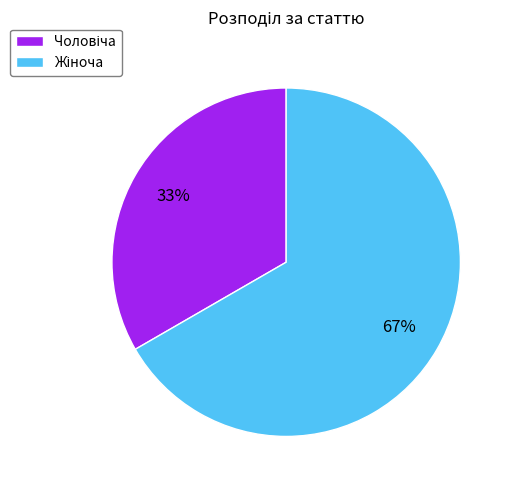

Count the number of slices in the pie.

2